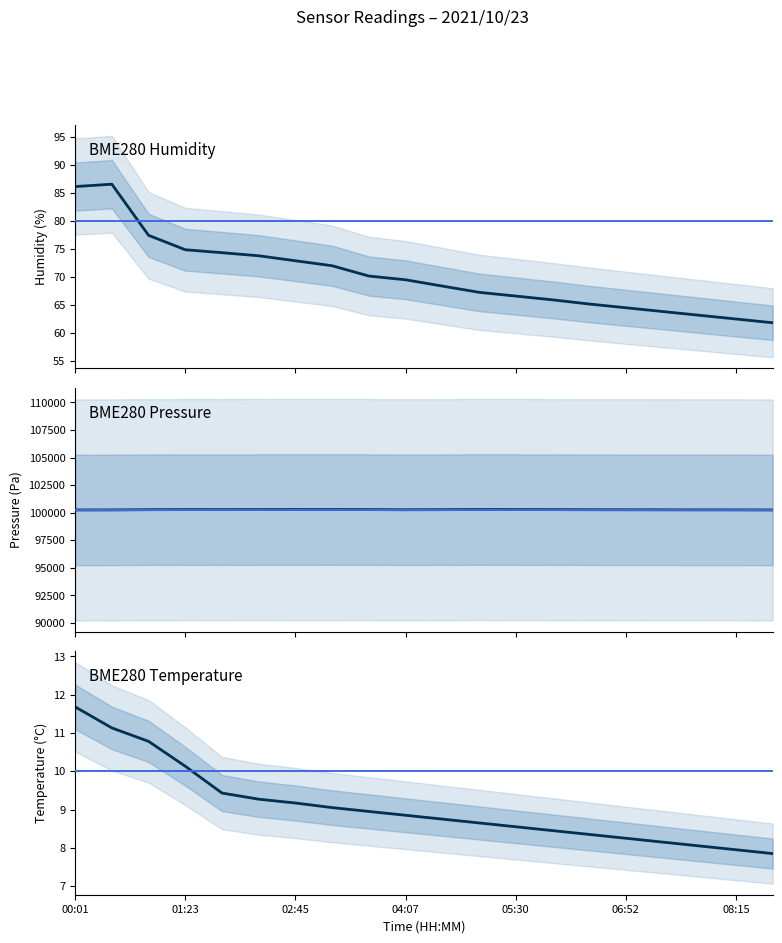

What are all the series names shown in the legend?

BME280_humidity, BME280_pressure, BME280_temperature